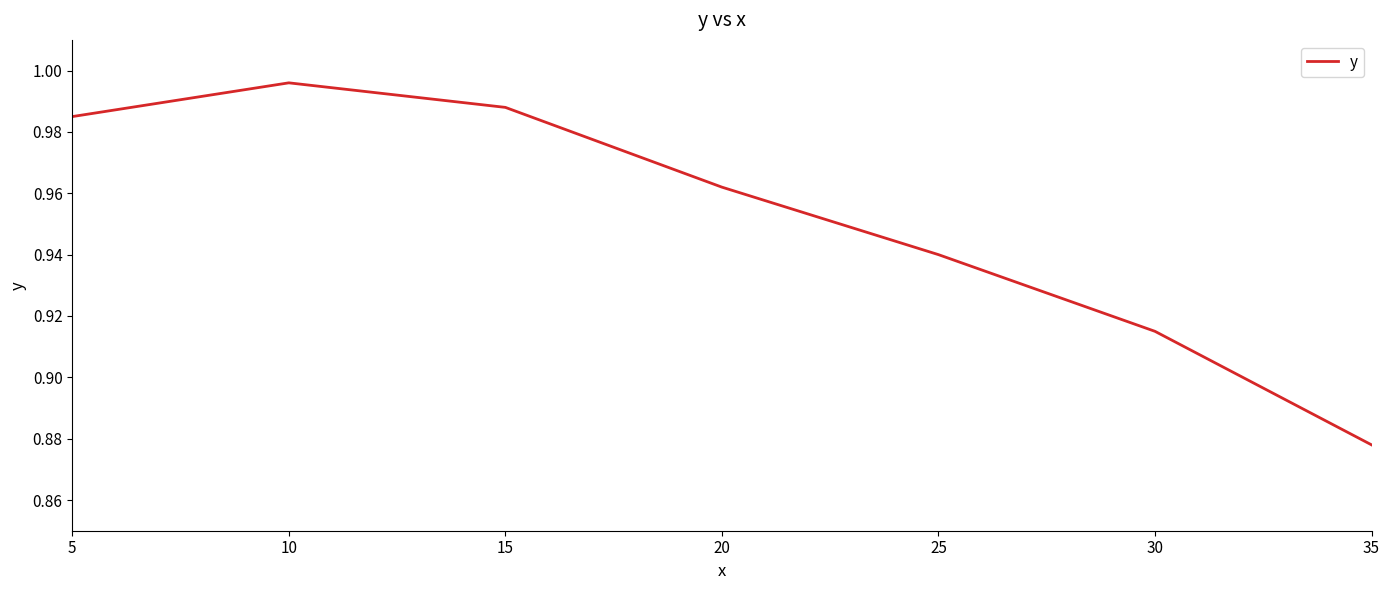

Which label corresponds to the largest value in the chart?

10